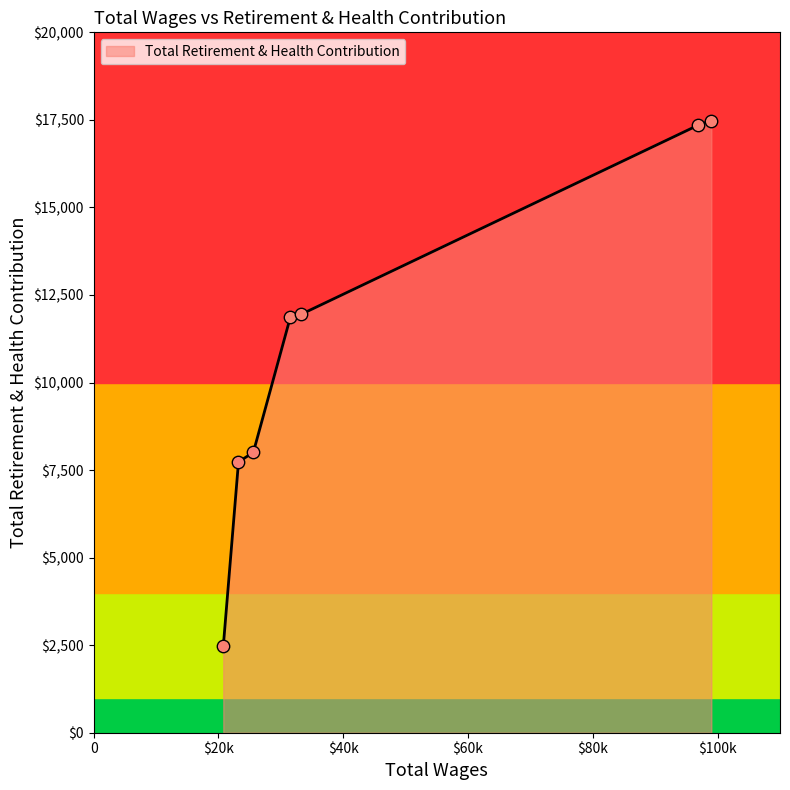

What is the maximum value shown in the chart?

17480.0